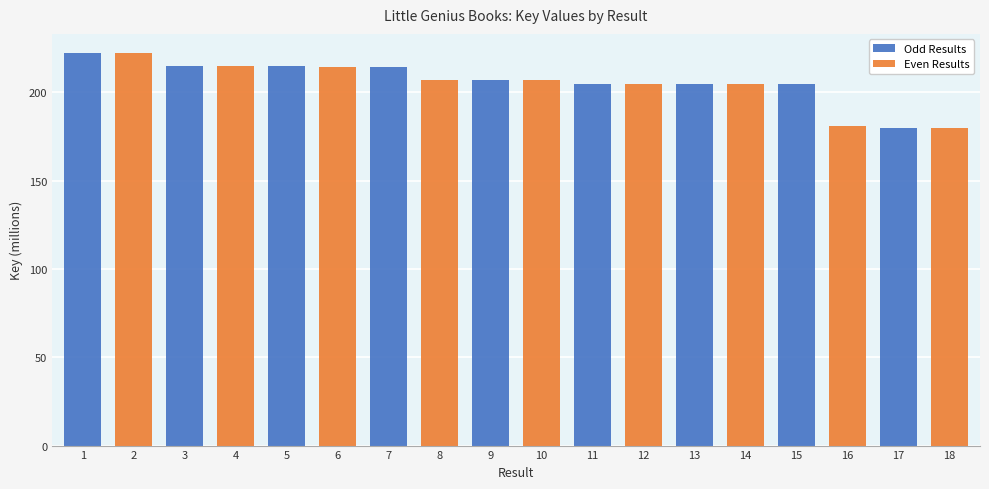

Where is Even Results nearest to the value 200?

11